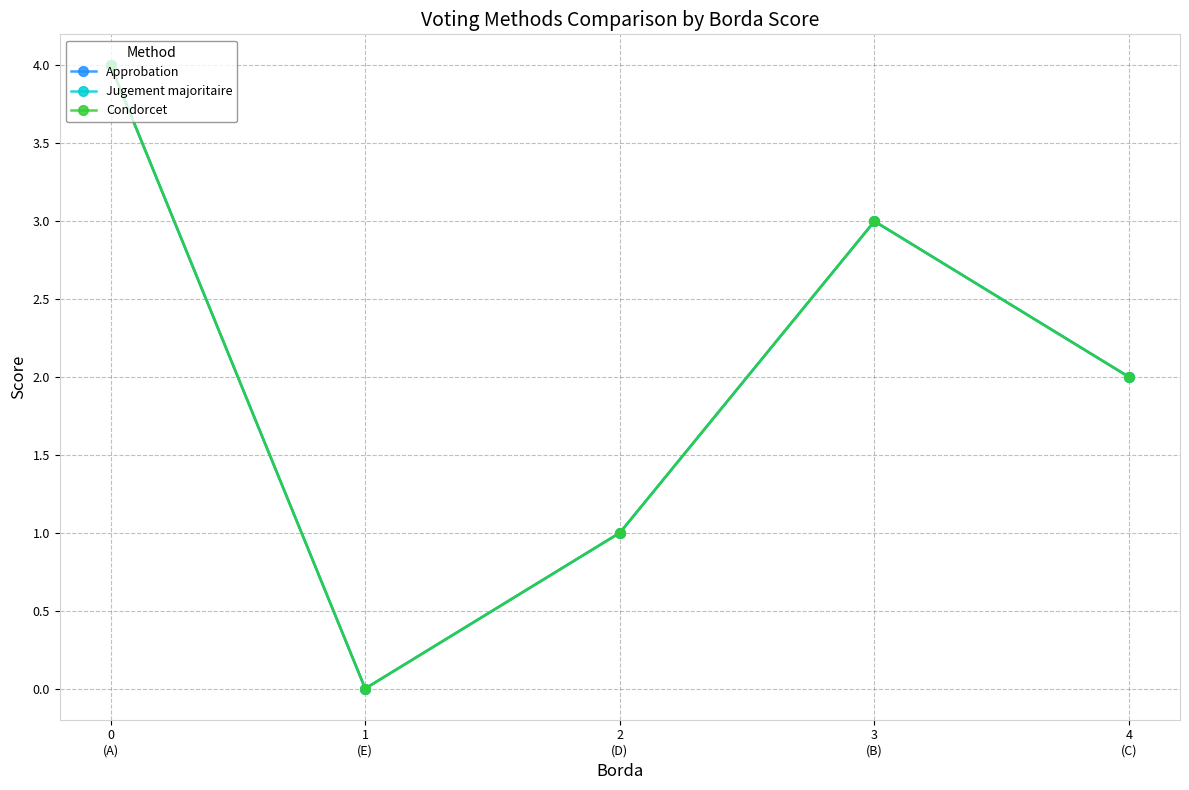

Read the Condorcet value at 3
(B).

3